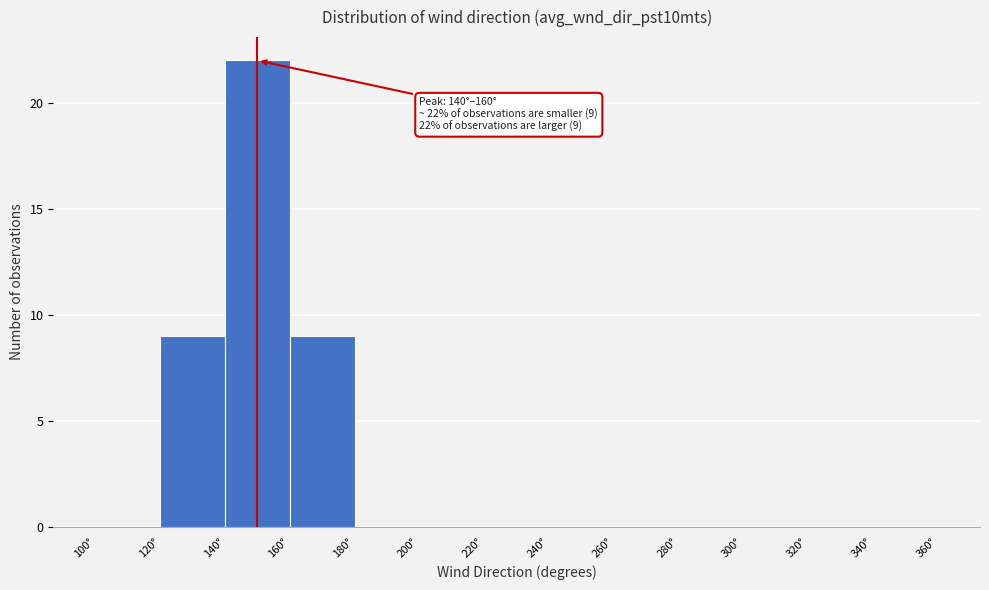

Which range on the x-axis has the tallest bar?

140 to 160